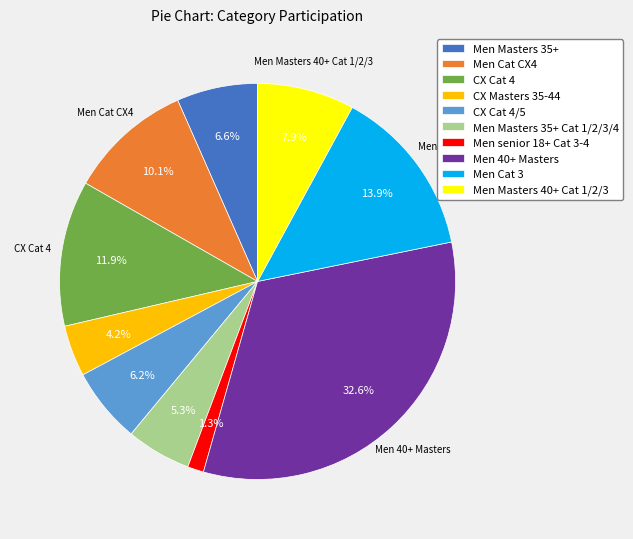

Which category has the smallest portion of the pie?

Men senior 18+ Cat 3-4